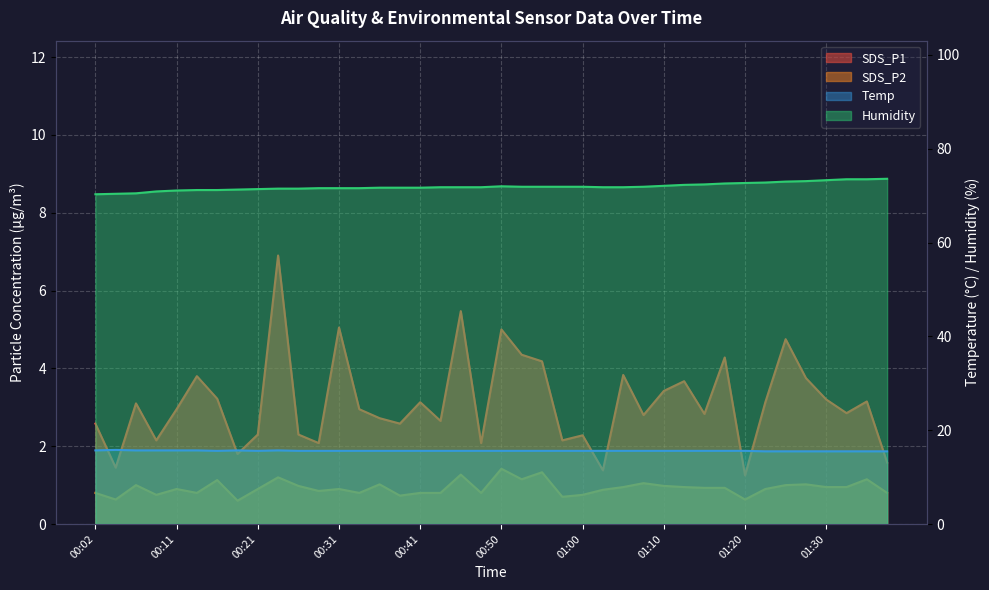

Which series changed the most between 00:21 and 00:24?

SDS_P1